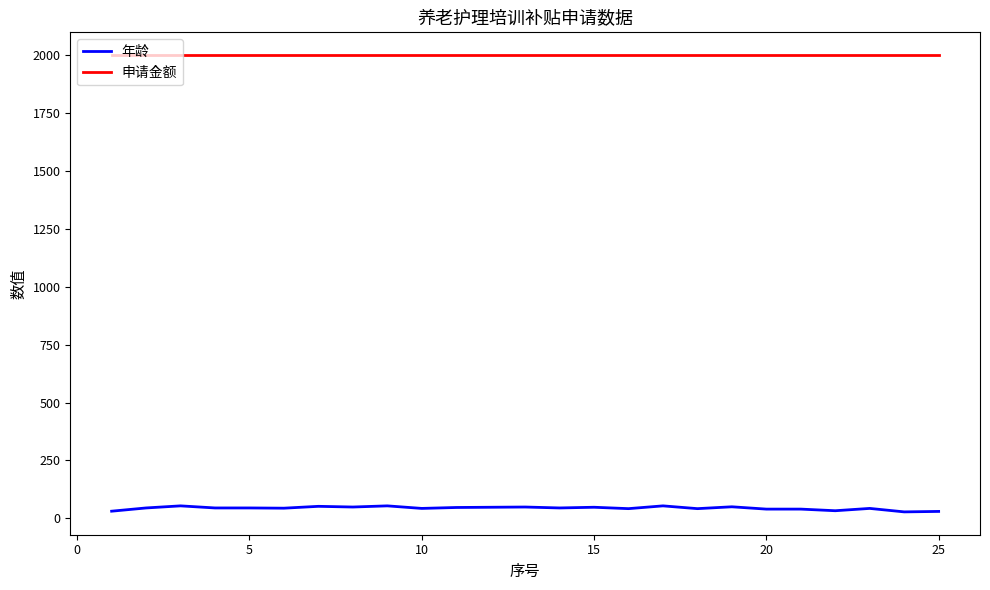

What is the maximum value for 年龄?

54